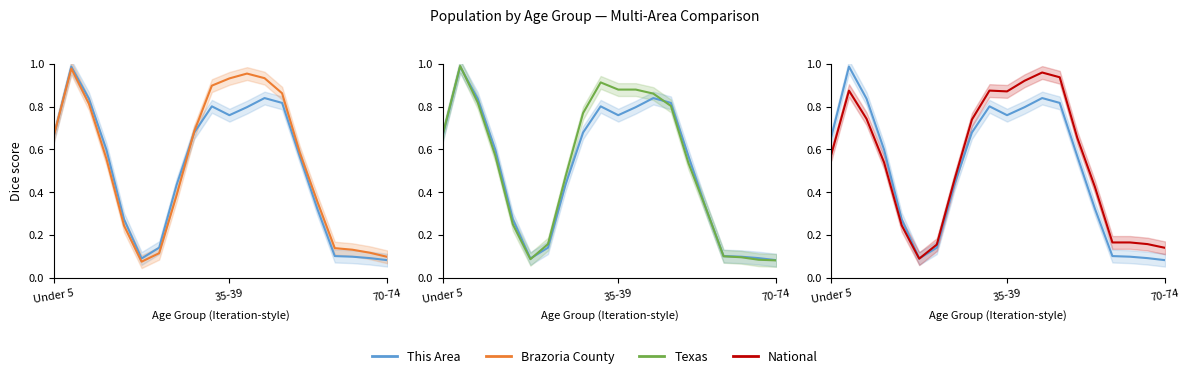

List the series in order of their overall mean, highest first.

National, Brazoria County, Texas, This Area